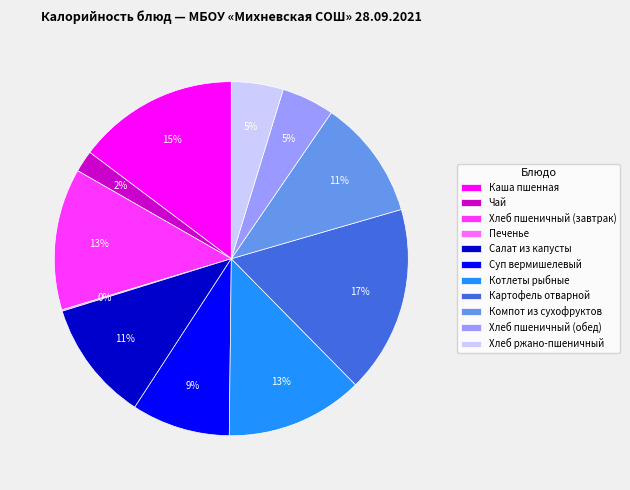

Which has a higher value, Чай or Салат из капусты?

Салат из капусты